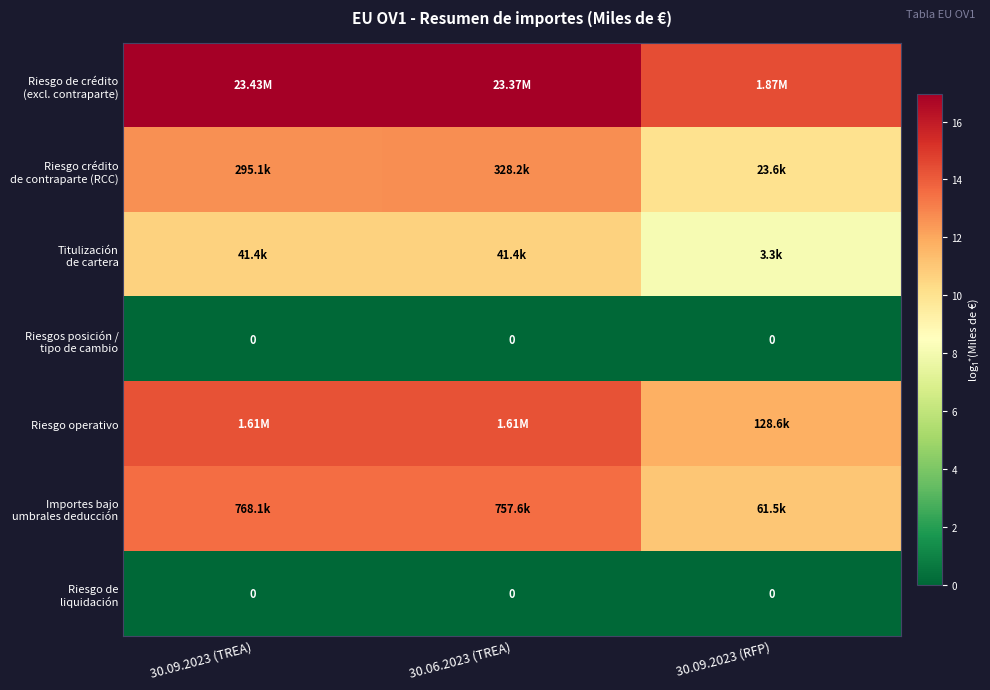

List the series in order of their peak value, highest first.

Riesgo de crédito (excl. contraparte), Riesgo operativo, Importes bajo umbrales deducción, Riesgo crédito de contraparte (RCC), Titulización de cartera, Riesgos posición / tipo de cambio, Riesgo de liquidación